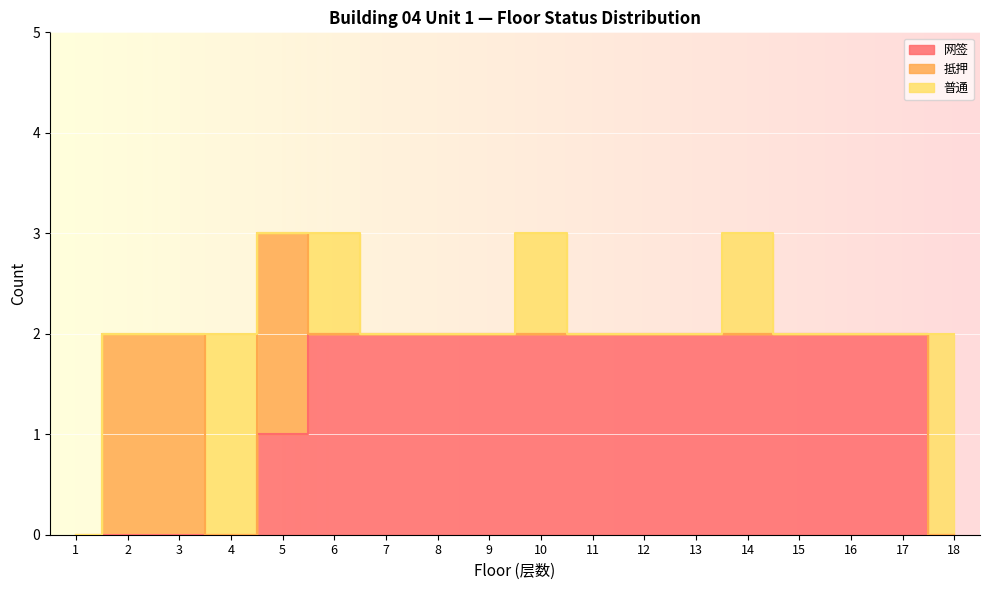

What is the average value of the 网签 series?

1